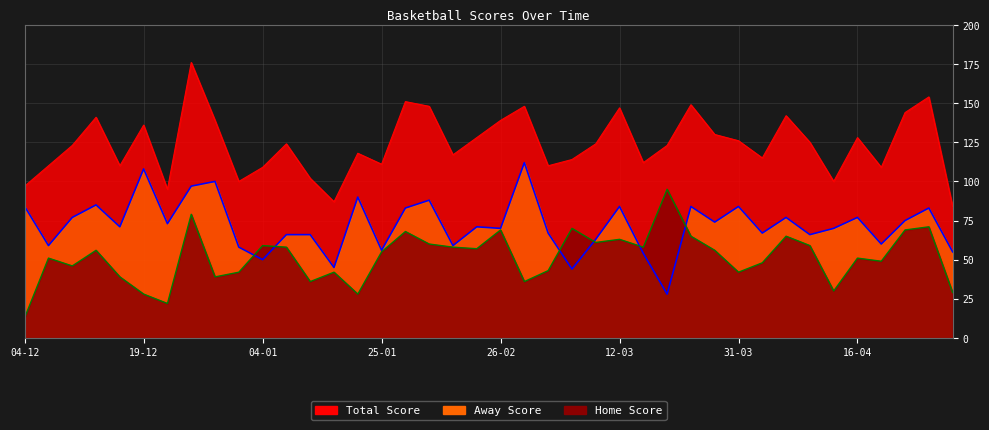

True or false: Away Score and Home Score intersect in this chart.

True